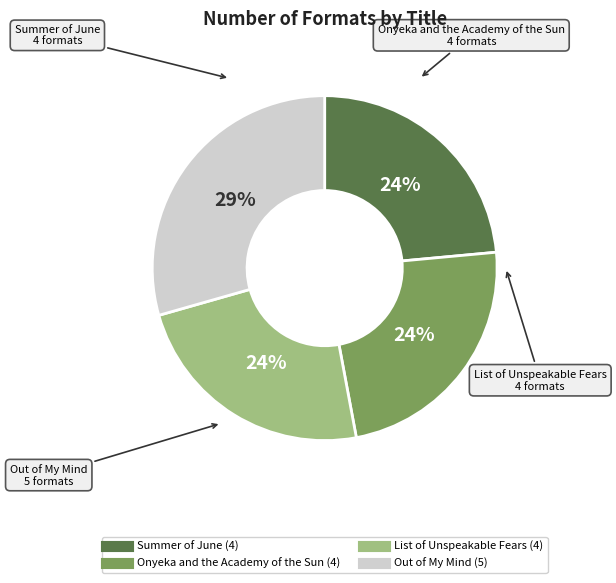

Which category has the biggest portion of the pie?

Out of My Mind